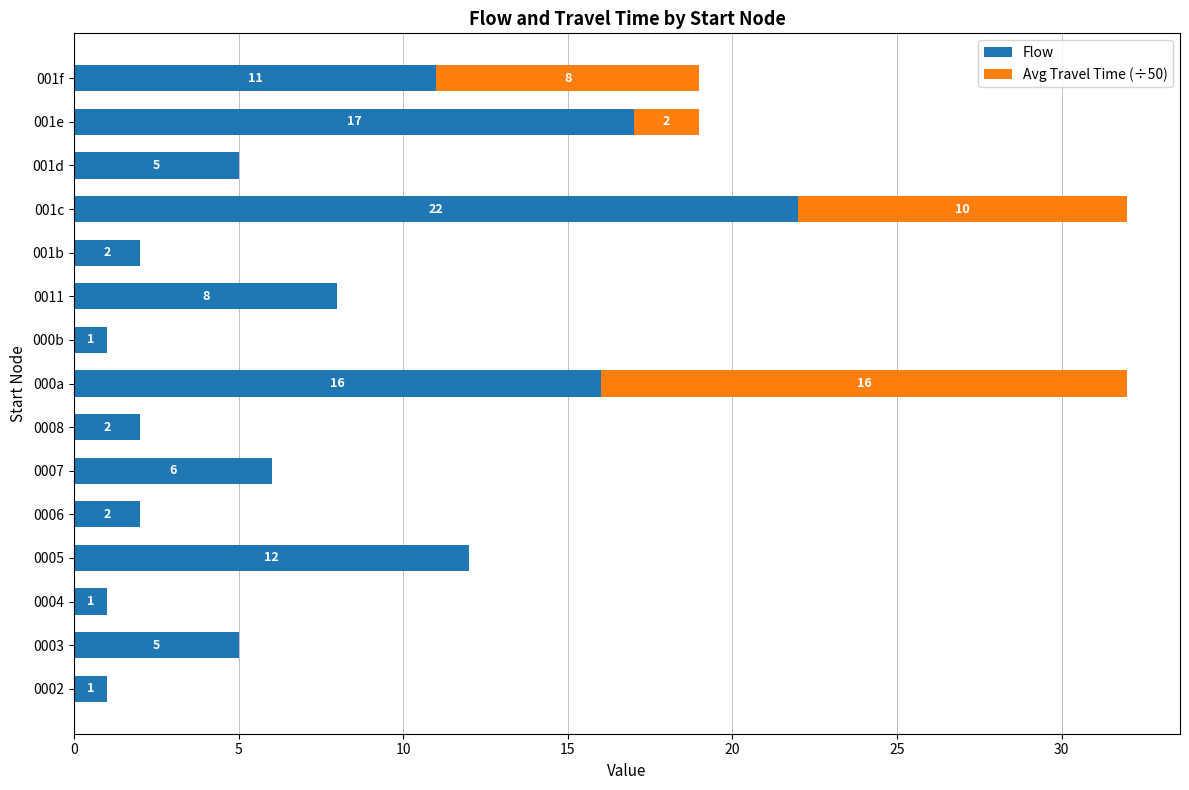

What is the total value across all series at 001e?

19